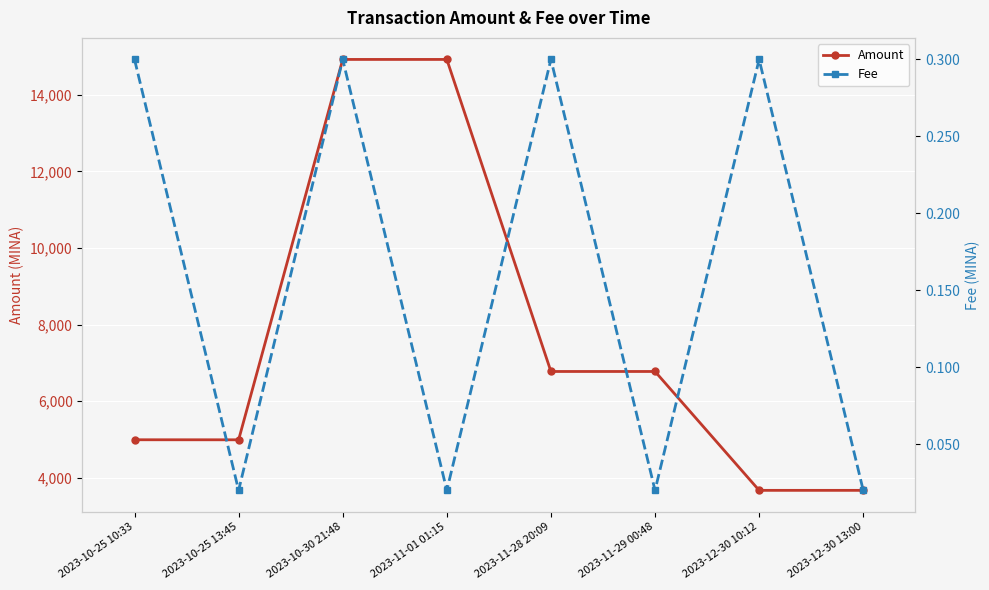

List the labels in order of Amount value, smallest first.

2023-12-30 13:00, 2023-12-30 10:12, 2023-10-25 13:45, 2023-10-25 10:33, 2023-11-29 00:48, 2023-11-28 20:09, 2023-11-01 01:15, 2023-10-30 21:48